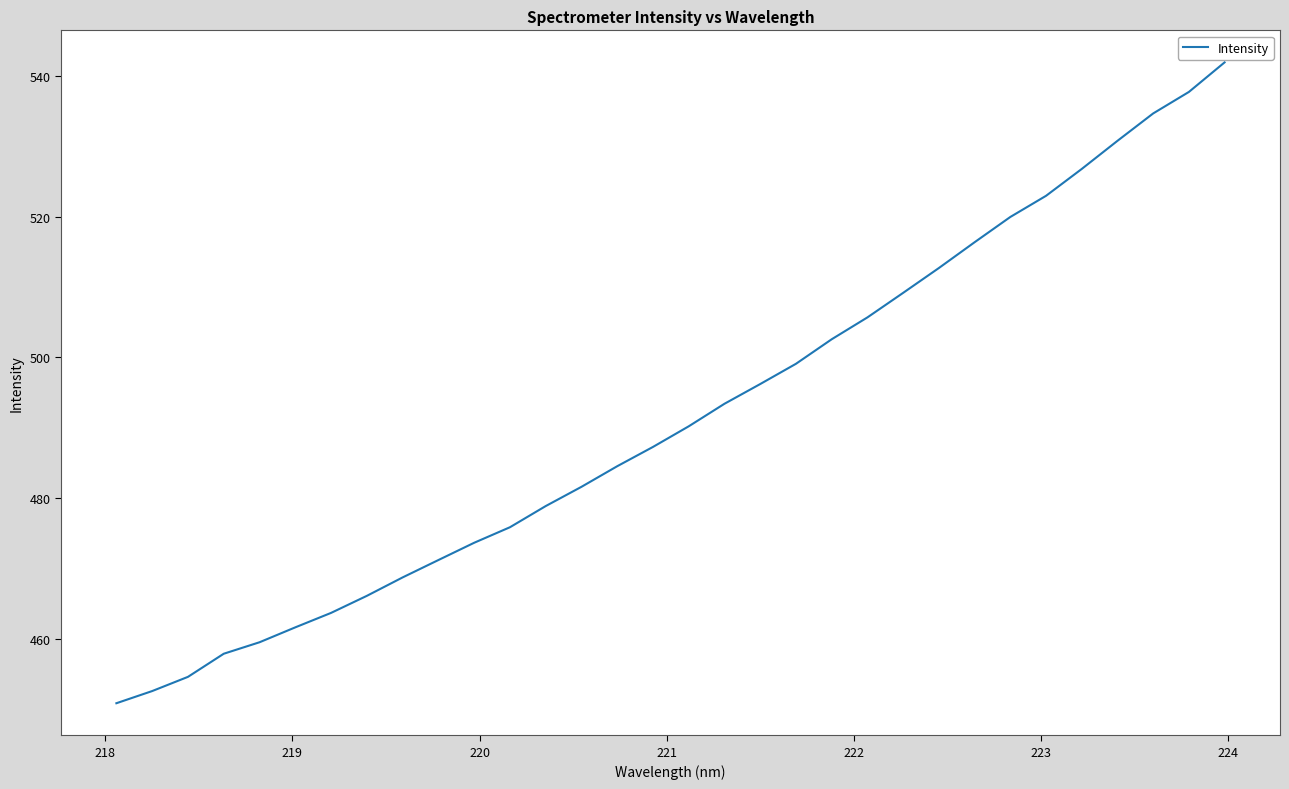

What is the minimum value shown in the chart?

450.8